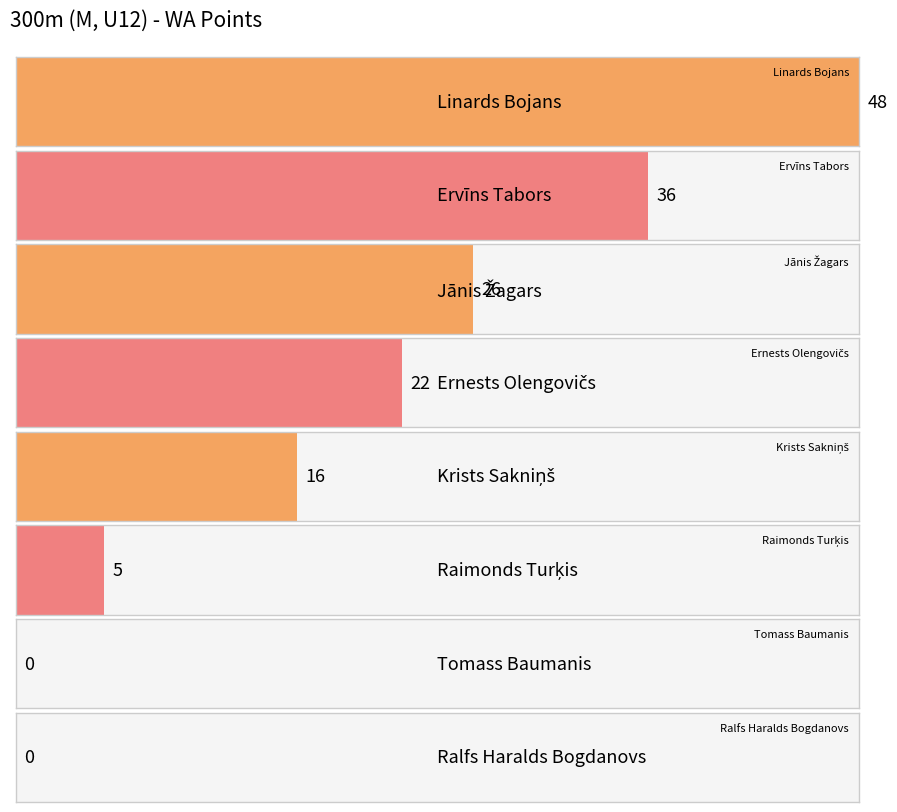

What is the change in value from Krists Sakniņš to Ralfs Haralds Bogdanovs?

-16